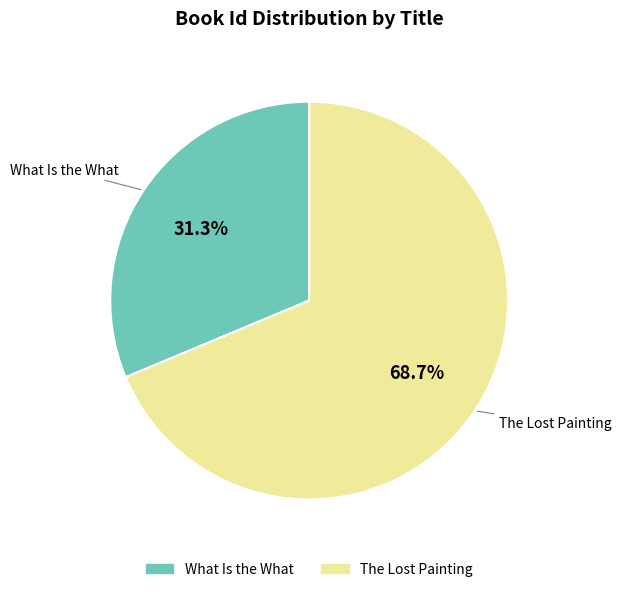

Between The Lost Painting and What Is the What, which is larger?

The Lost Painting